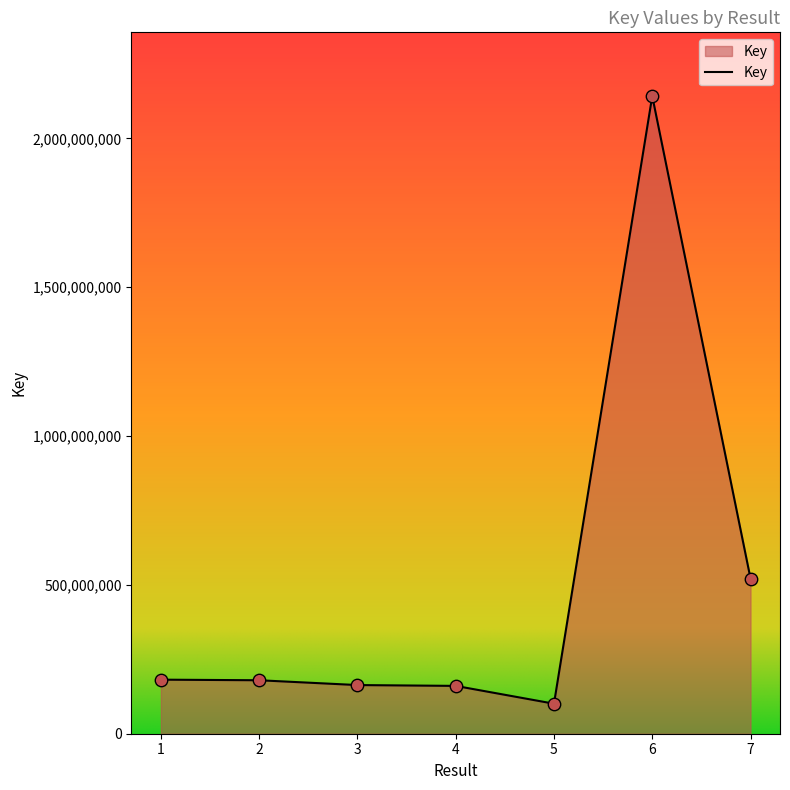

What is the ratio of the value at 6 to the value at 2?

11.9